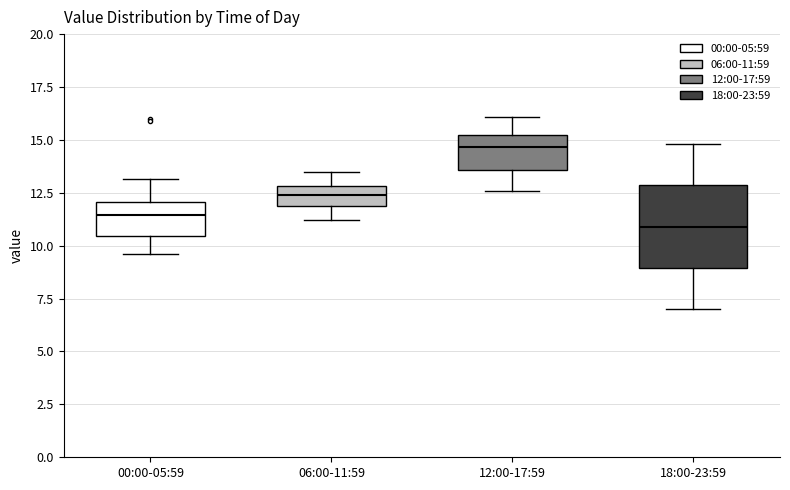

Which box has the highest median line?

12:00-17:59